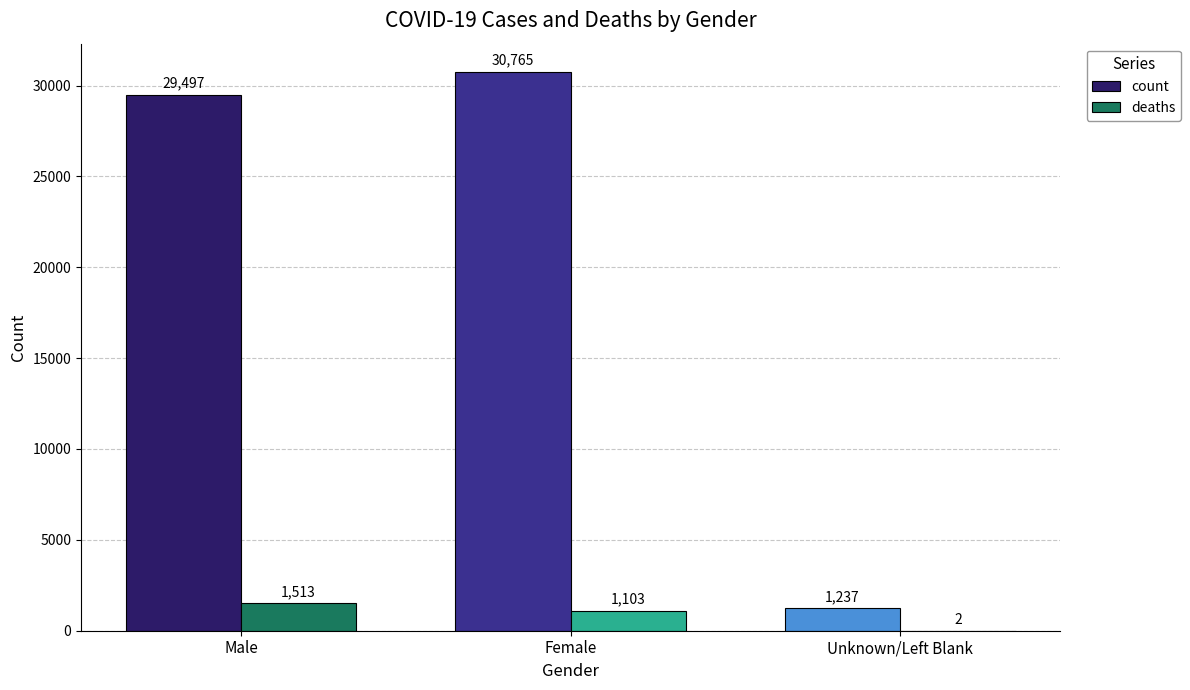

How many distinct data groups are displayed?

2